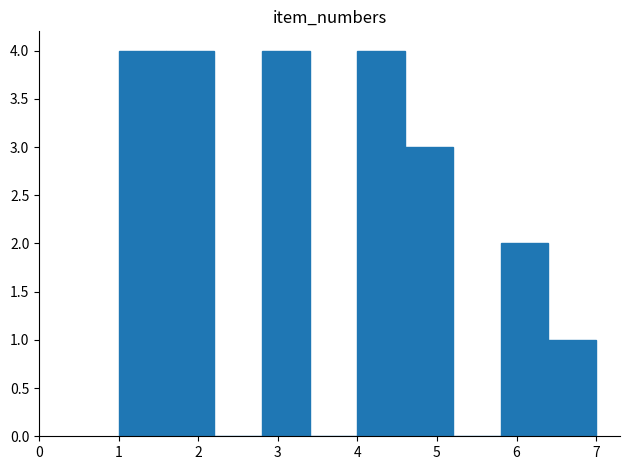

Reading left to right, transcribe this chart: for each bar, give the range it covers on the x-axis and its height. The values are not printed on the chart, so give them approximately, as read against the axis.

1.0 to 1.6: 4
1.6 to 2.2: 4
2.2 to 2.8: 0
2.8 to 3.4: 4
3.4 to 4.0: 0
4.0 to 4.6: 4
4.6 to 5.2: 3
5.2 to 5.8: 0
5.8 to 6.4: 2
6.4 to 7.0: 1